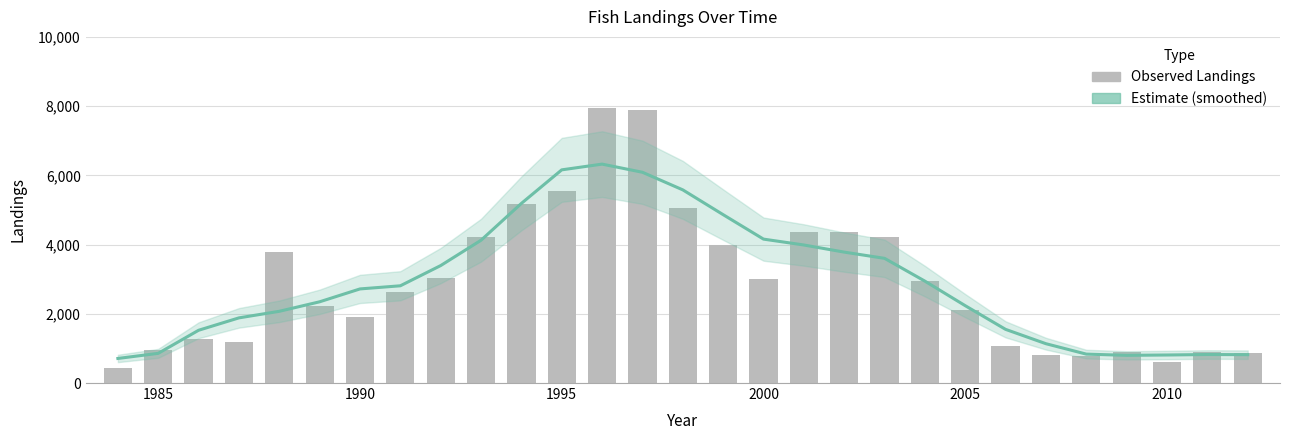

At how many categories does at least one series exceed 4331?

8